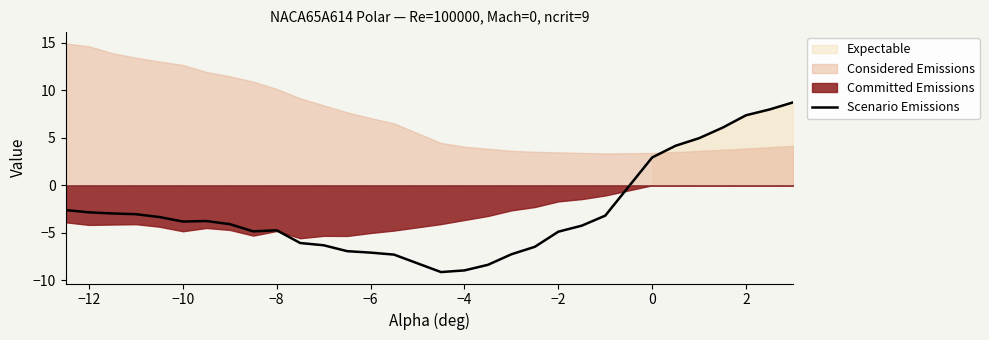

The value of Scenario Emissions at −2 is -4.9. True or false?

True